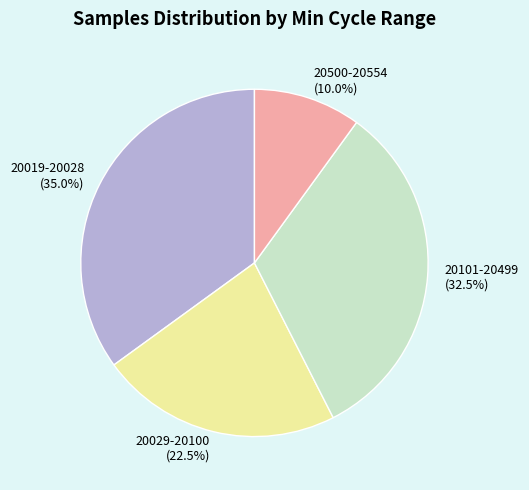

Rank the categories by value from lowest to highest.

20500-20554, 20029-20100, 20101-20499, 20019-20028